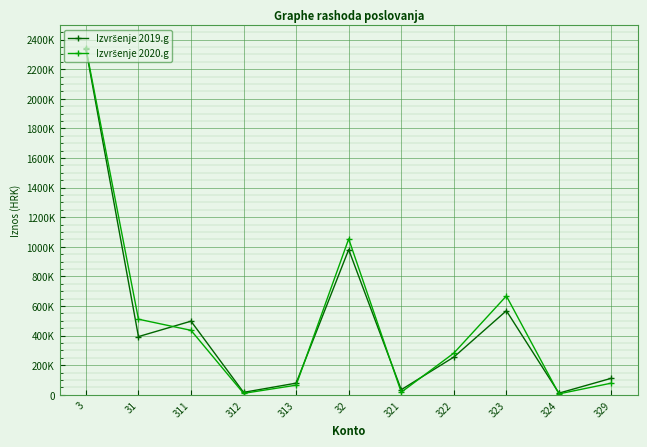

Does the chart have visible grid lines?

Yes